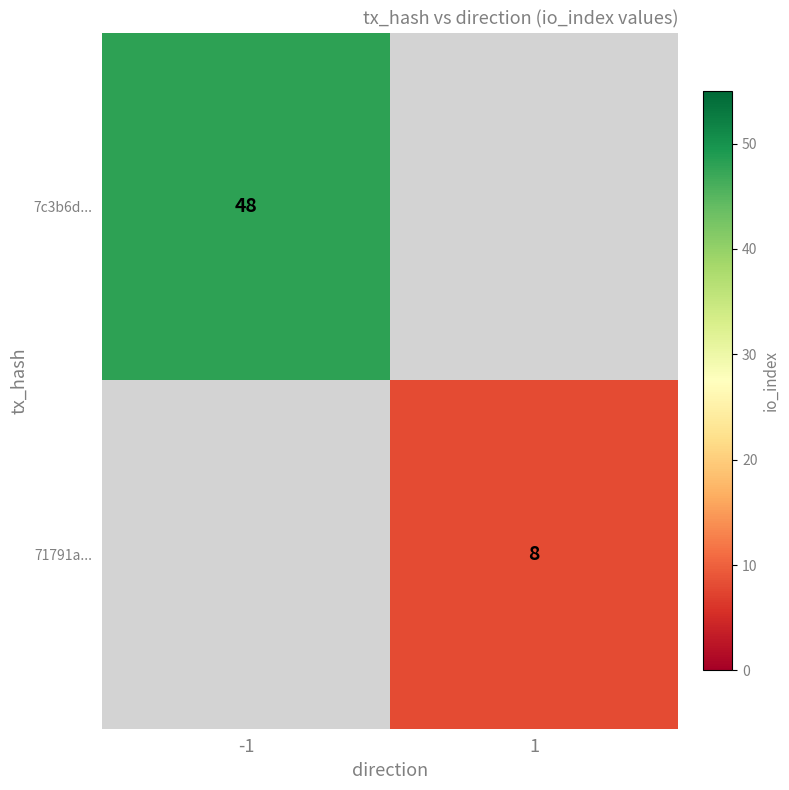

Is it true that 7c3b6d... equals 14 at -1?

False